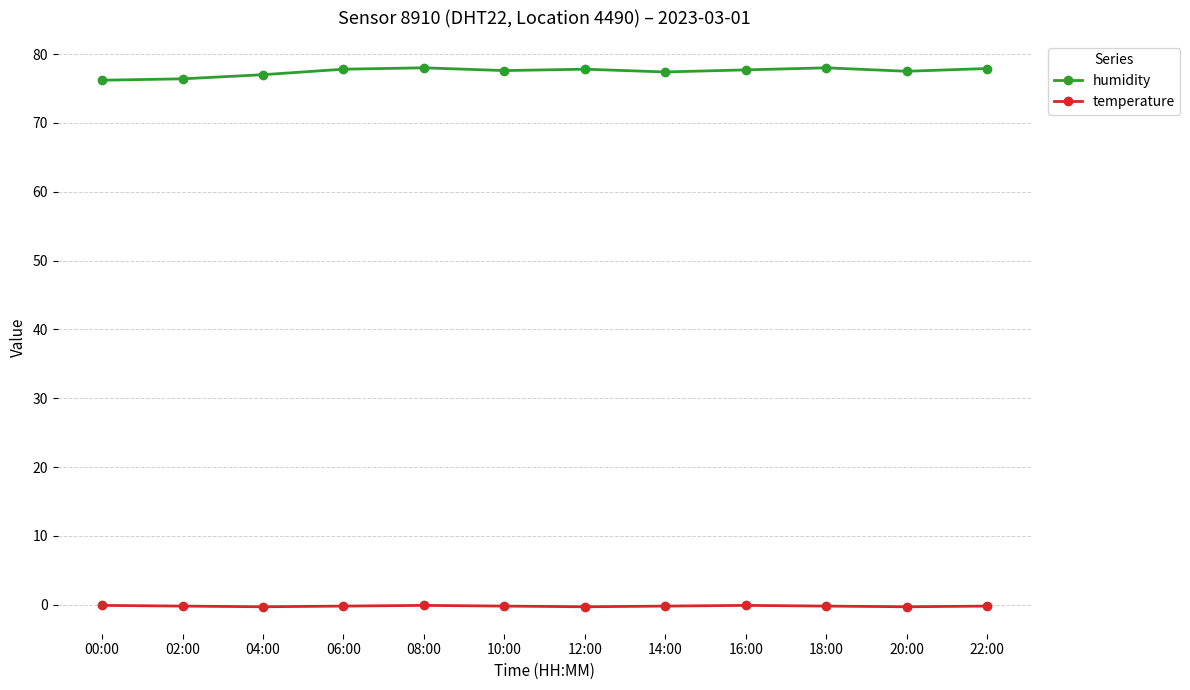

True or false: humidity and temperature cross at least once.

False